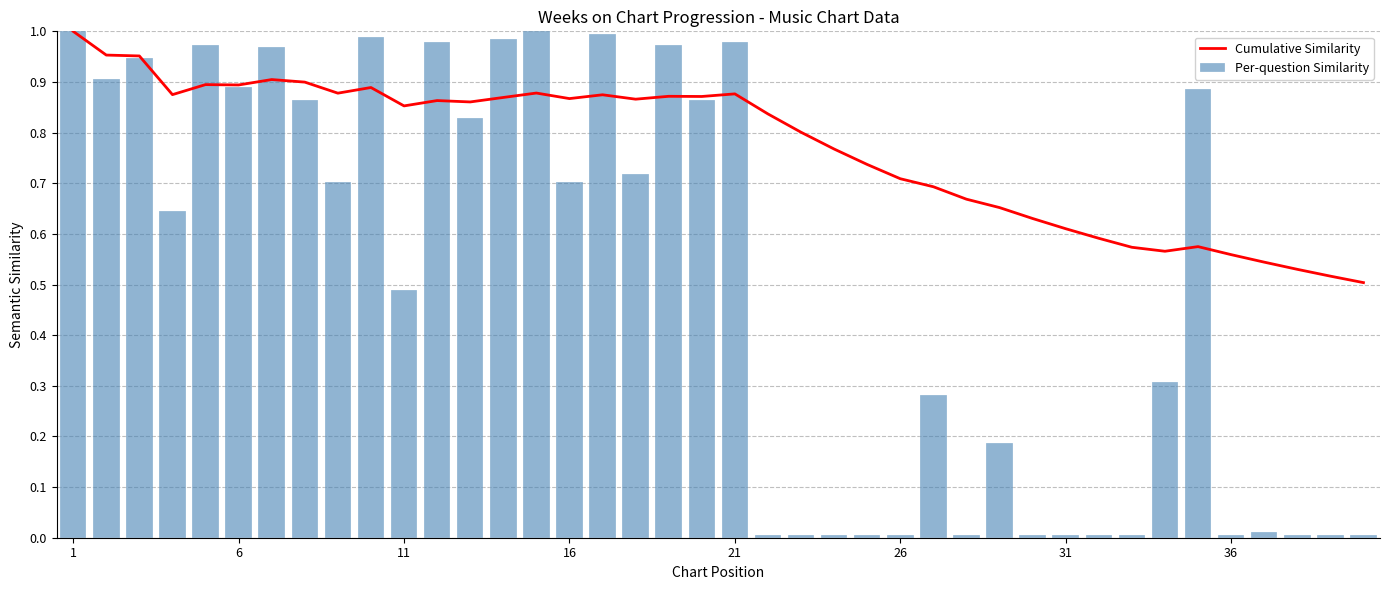

Between 1 and 29, which is larger?

1